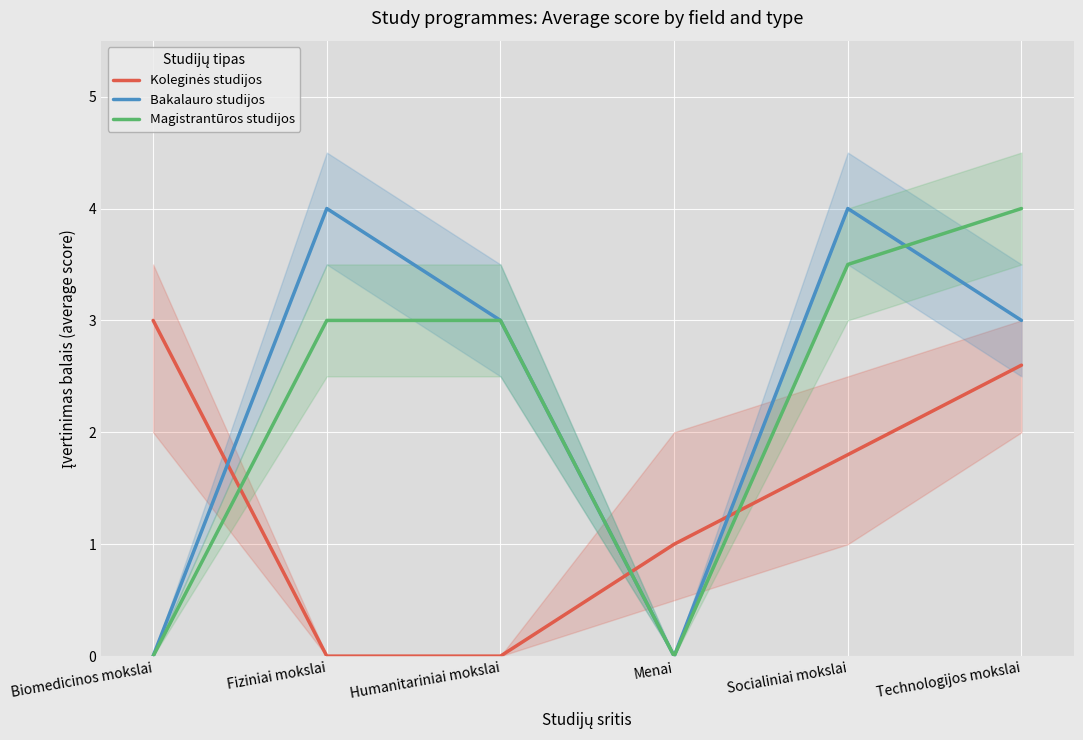

True or false: Magistrantūros studijos and Bakalauro studijos intersect in this chart.

True